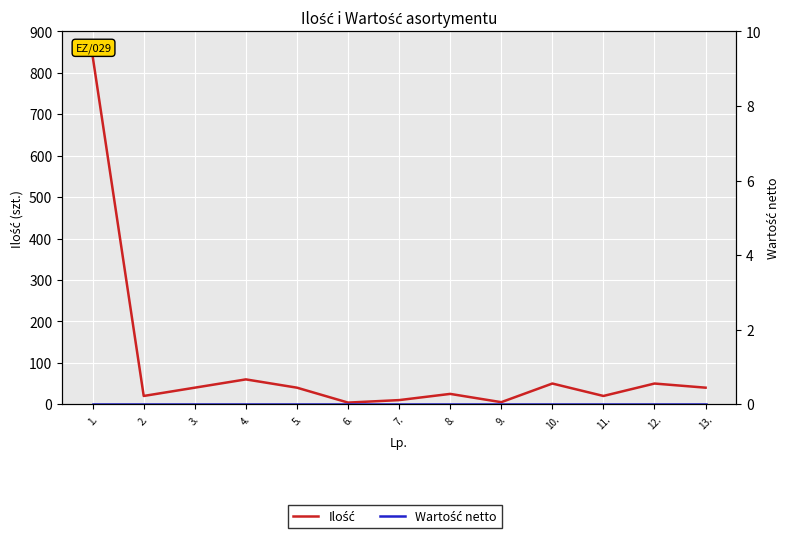

True or false: Ilość and Wartość netto intersect in this chart.

False